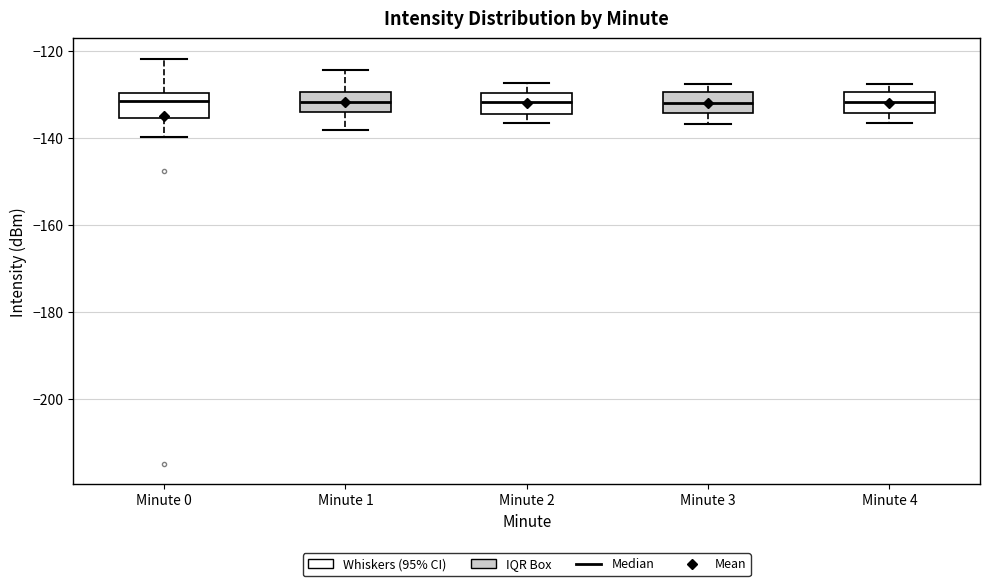

Reading left to right, read every box against the y-axis: the position of its median line, the range the box covers, and the ends of its whiskers. The values are not printed on the chart, so give them approximately, as read against the axis.

Minute 0: median -132, box -136 to -130, whiskers -140 to -122
Minute 1: median -132, box -134 to -130, whiskers -138 to -124
Minute 2: median -132, box -134 to -130, whiskers -136 to -128
Minute 3: median -132, box -134 to -130, whiskers -136 to -128
Minute 4: median -132, box -134 to -130, whiskers -136 to -128